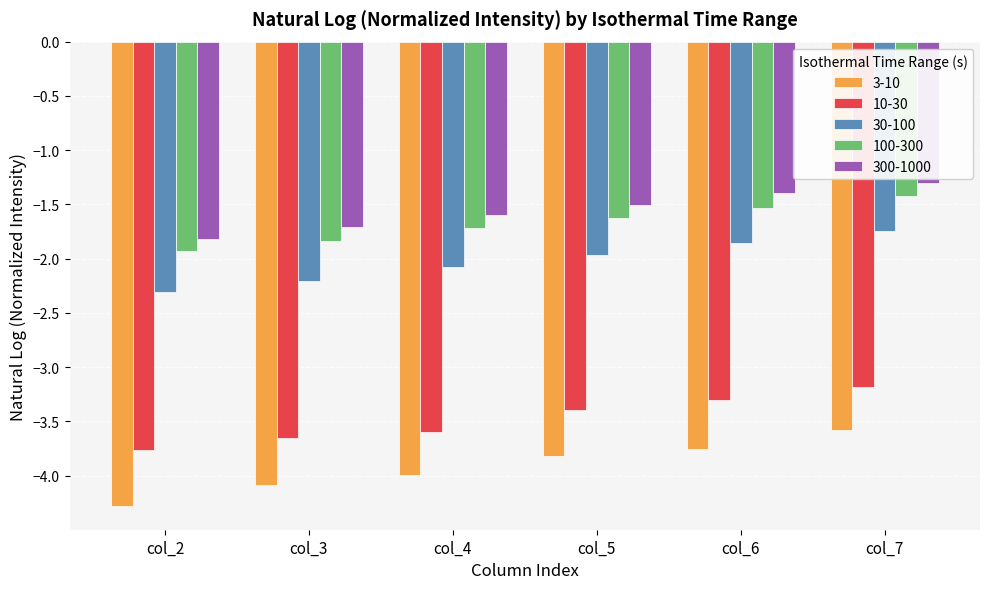

What is the lowest value of the 3-10 series?

-4.3